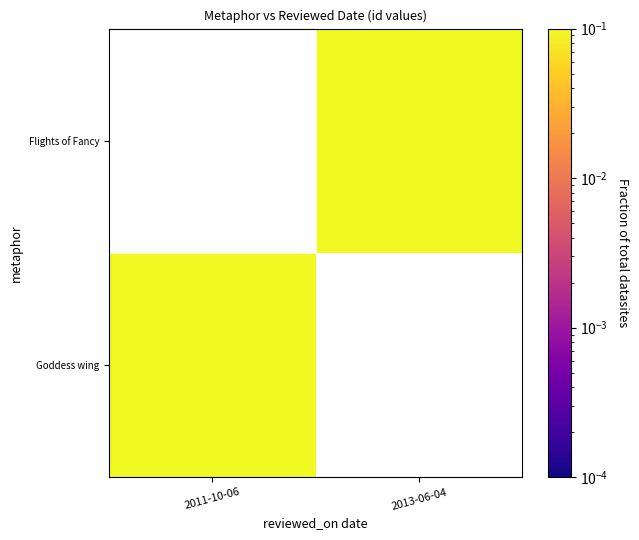

The Flights of Fancy series shows 0.9 at 2013-06-04. True or false?

False